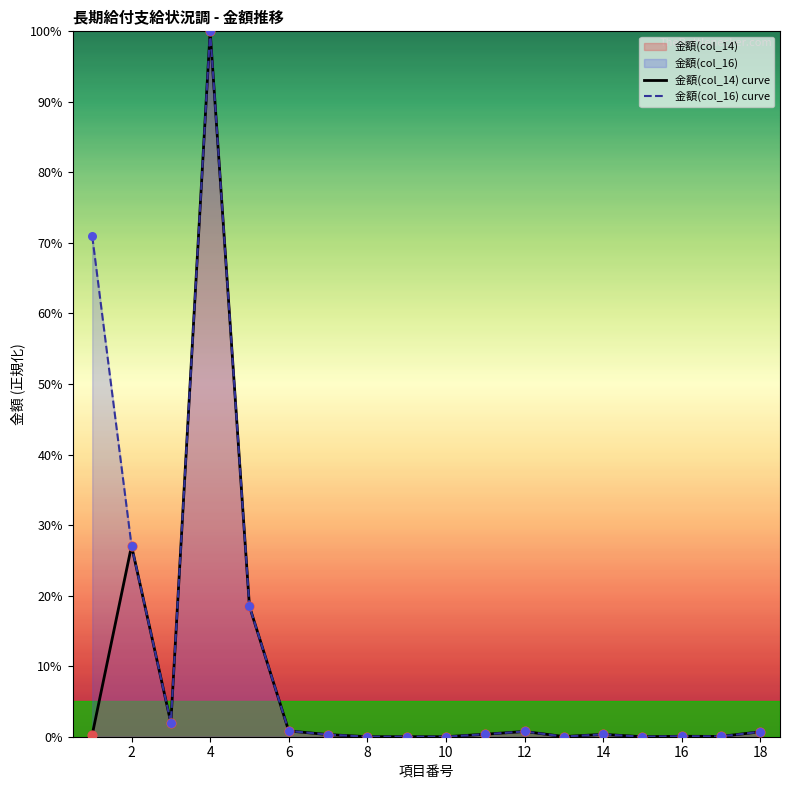

Is the value of 金額(col_16) curve at 8 greater than the value of 金額(col_14) curve at 6?

No